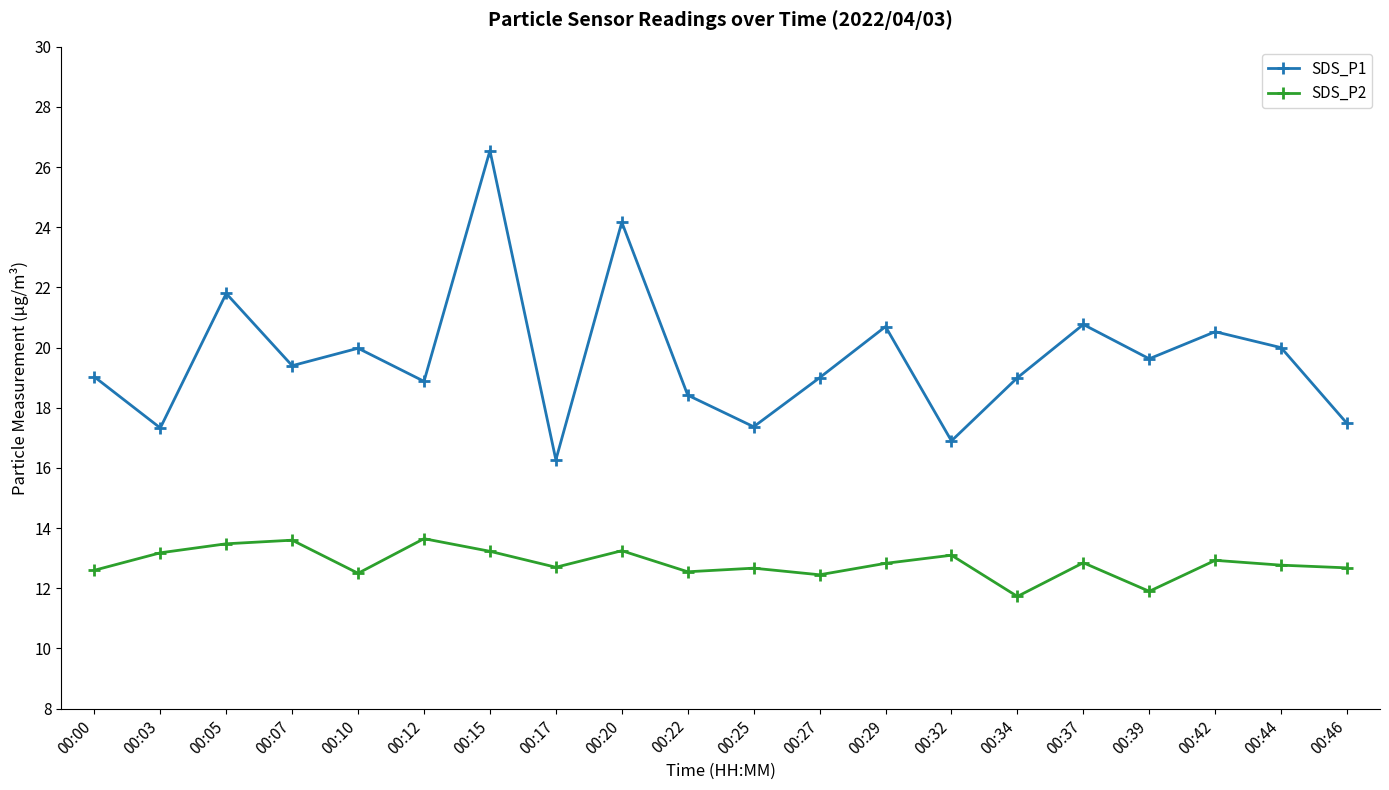

True or false: SDS_P1 and SDS_P2 intersect in this chart.

False